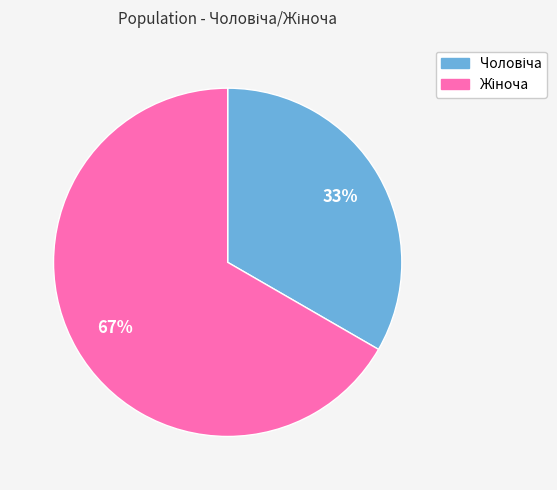

To the nearest percent, what is the average slice percentage?

50%